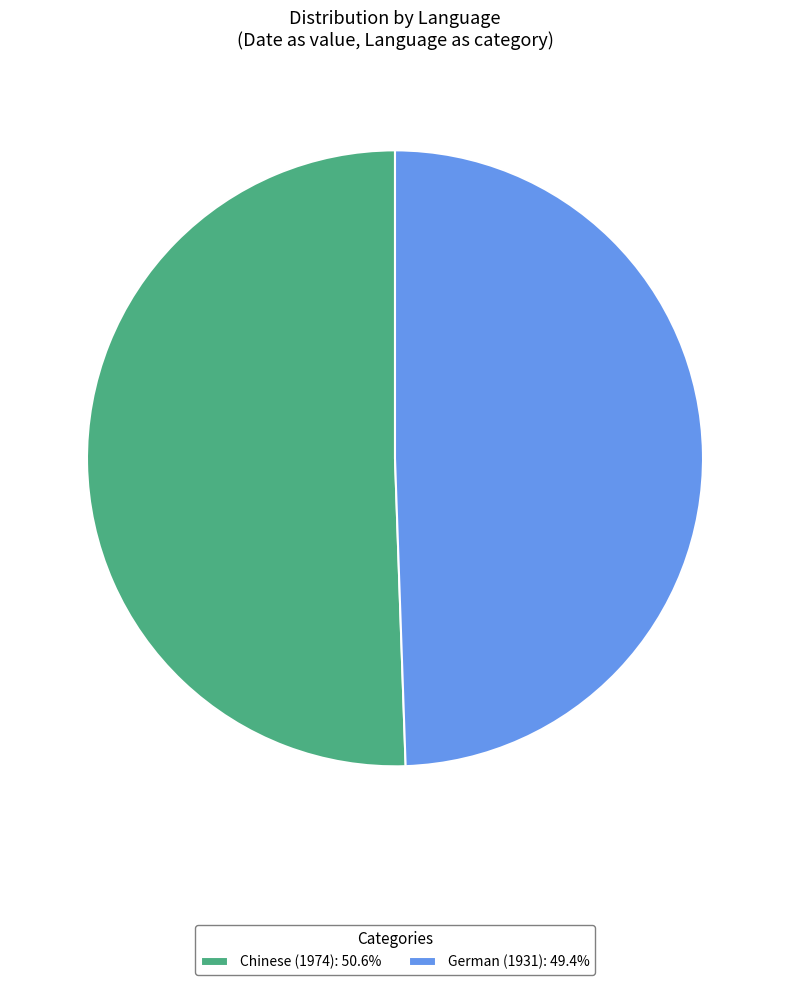

Is German (1931) the majority of the pie?

No